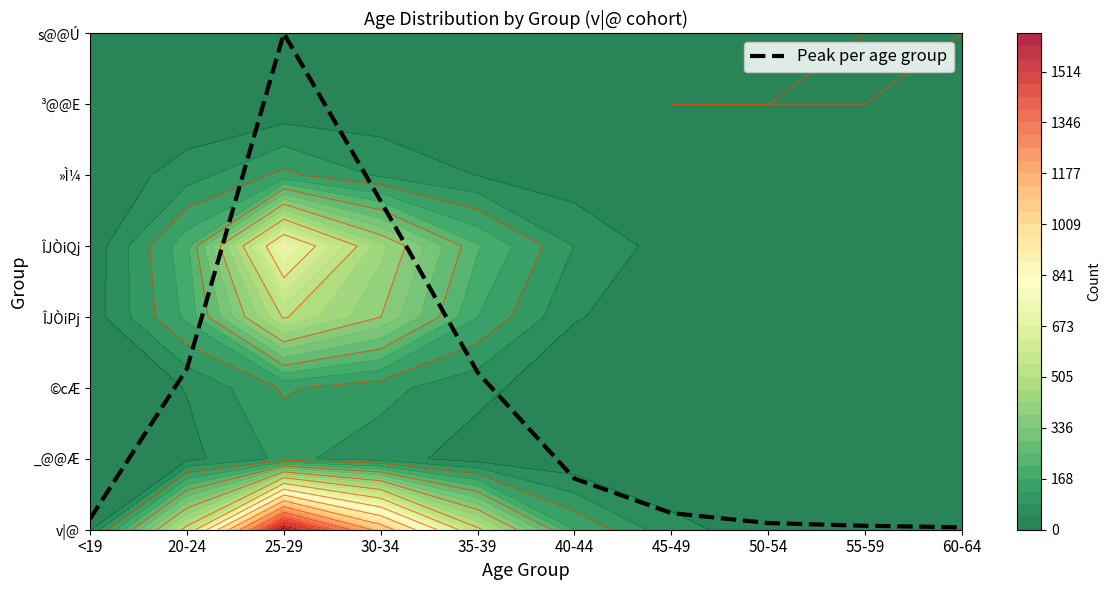

What is the approximate value at <19?

0.2